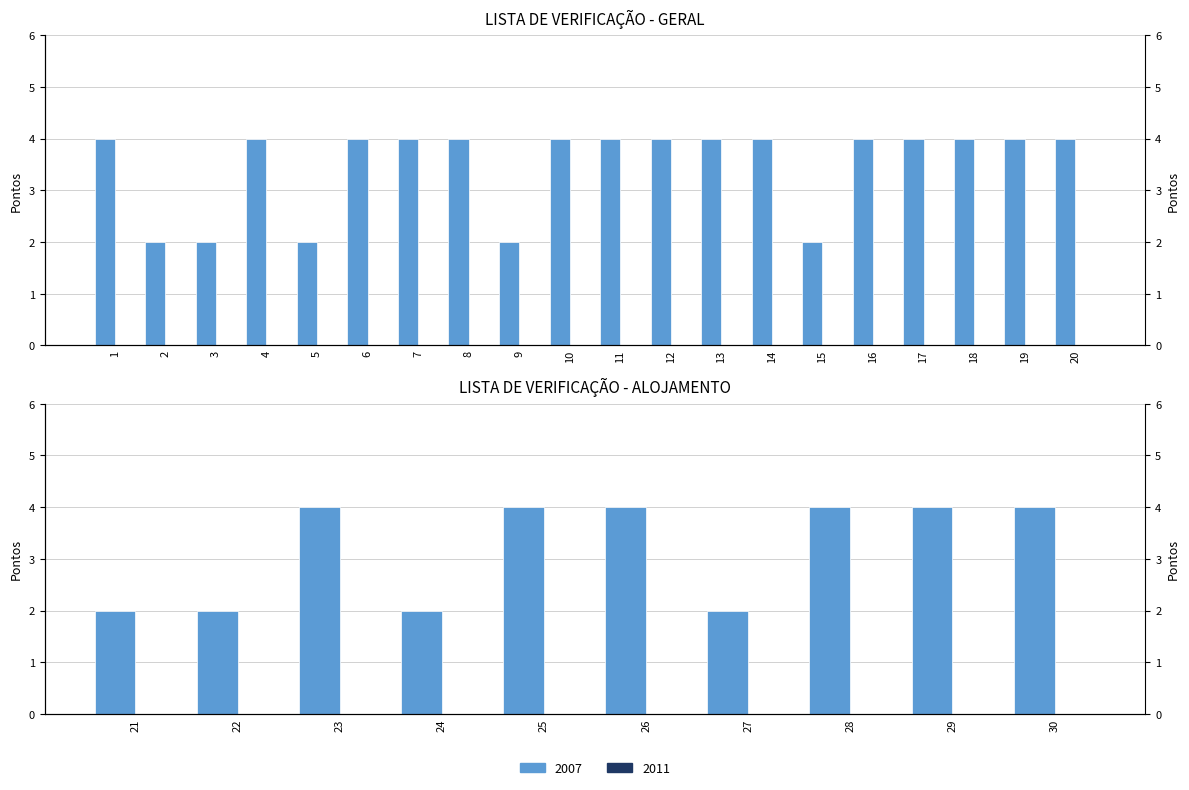

True or false: the data shows 4 at 14.

True